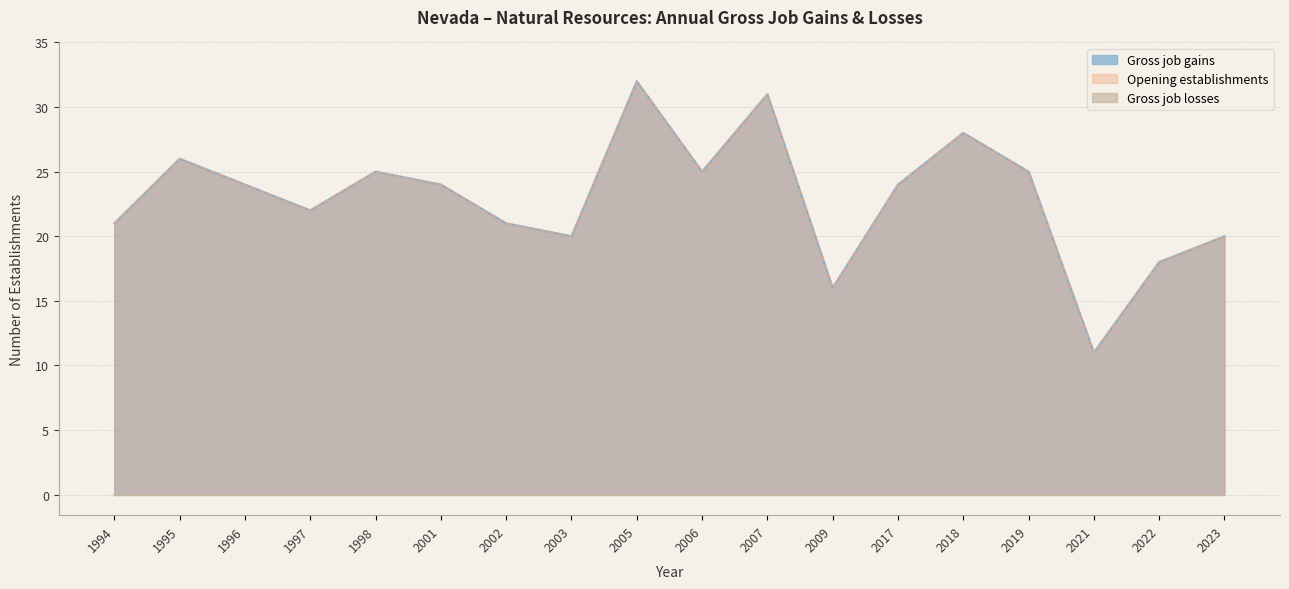

Where does the Gross job gains series first go above 24?

1995